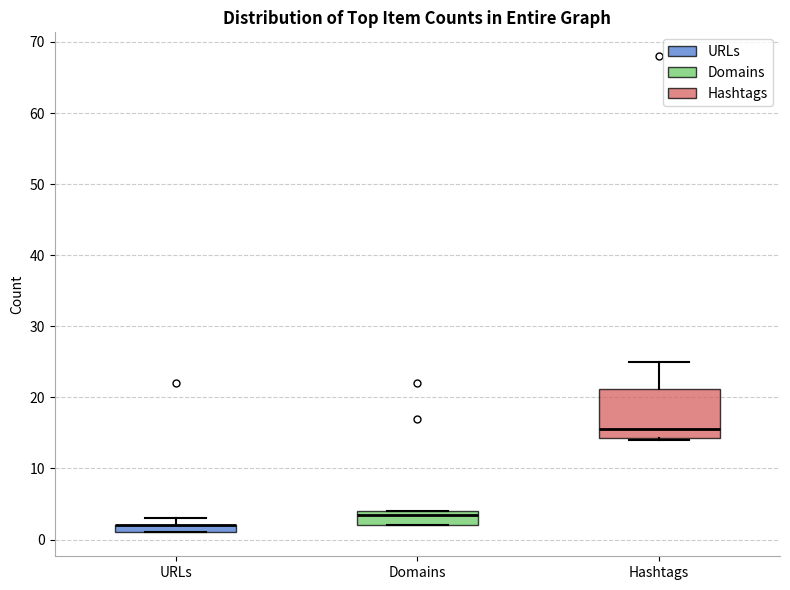

Where is the upper edge of the box for Hashtags on the y-axis? The values are not printed on the chart, so give them approximately, as read against the axis.

21